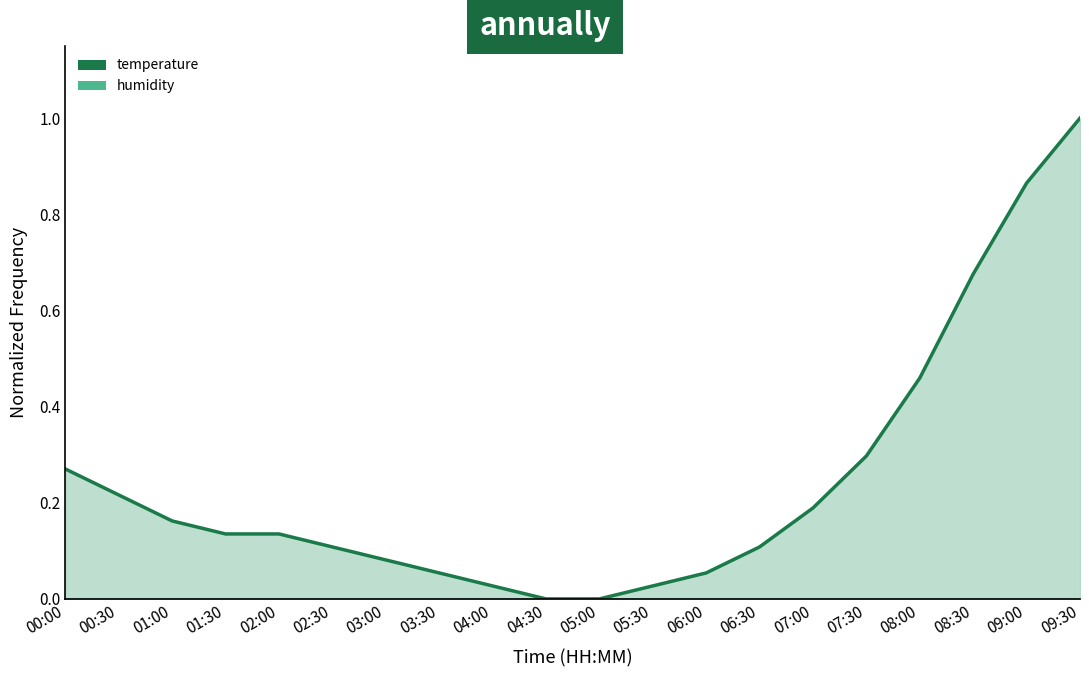

List the labels in order of temperature value, largest first.

09:30, 09:00, 08:30, 08:00, 07:30, 00:00, 00:30, 07:00, 01:00, 01:30, 02:00, 02:30, 06:30, 03:00, 03:30, 06:00, 04:00, 05:30, 04:30, 05:00